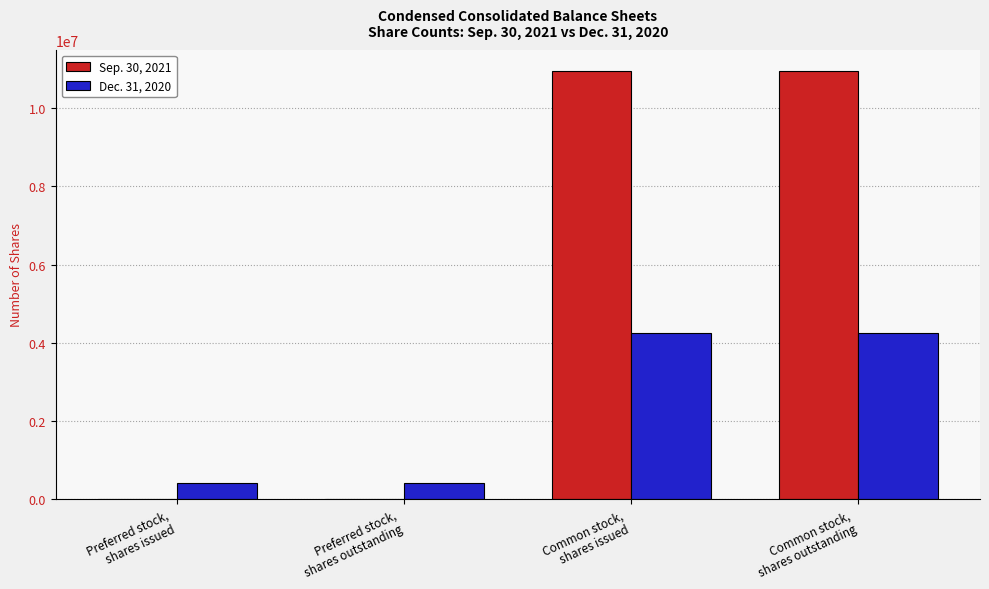

How many Dec. 31, 2020 values are between 395640 and 4241028?

4